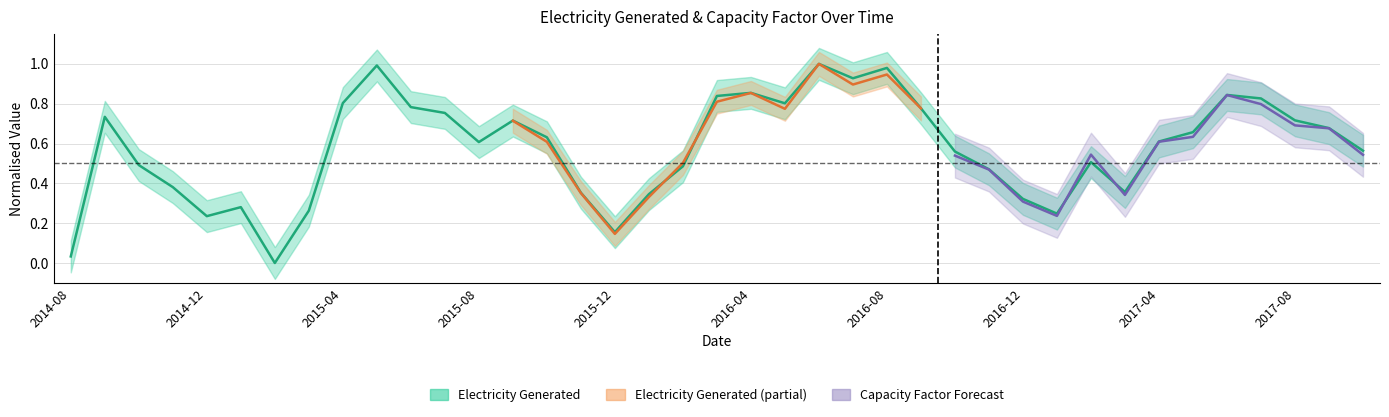

The value at 2017-04 is 0.6. True or false?

True